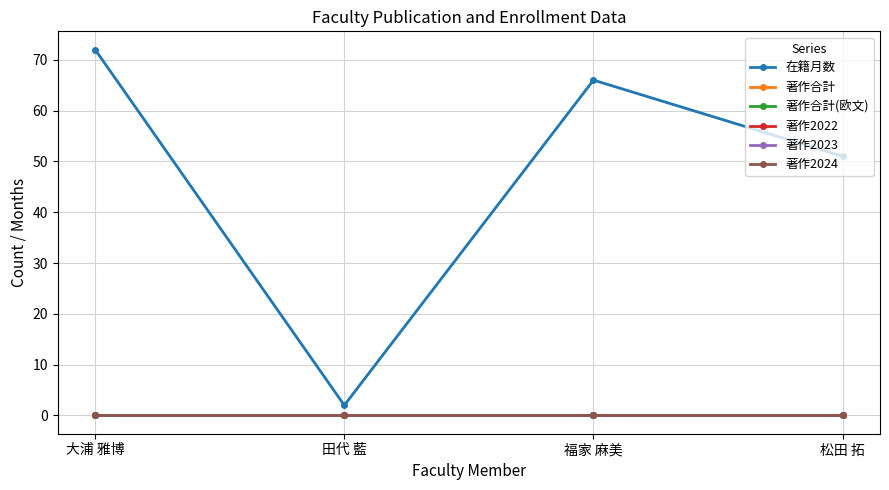

Is the value of 著作2023 at 大浦 雅博 greater than the value of 著作合計(欧文) at 福家 麻美?

No